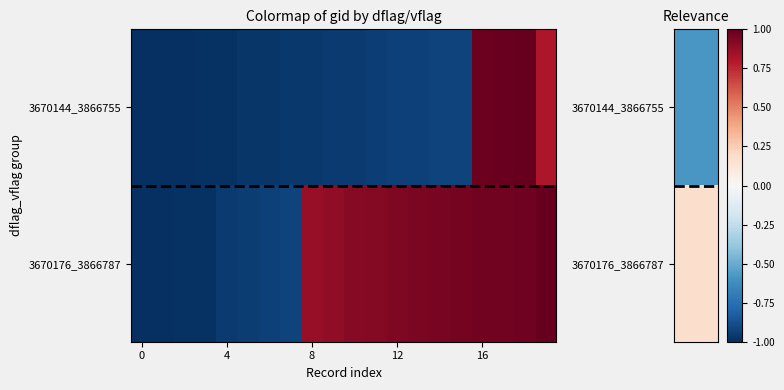

How many distinct data groups are displayed?

2